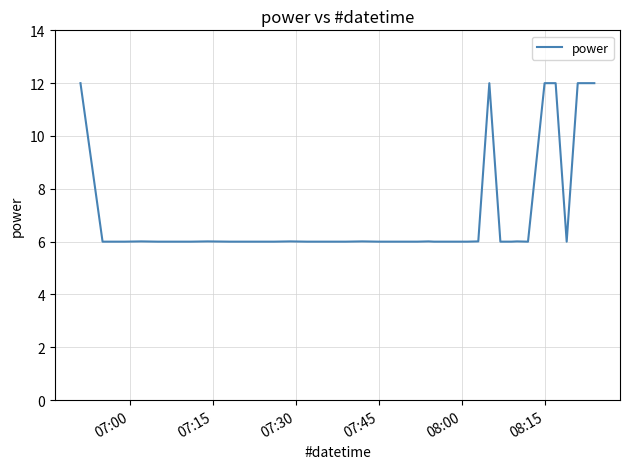

What is the maximum value shown in the chart?

12.0